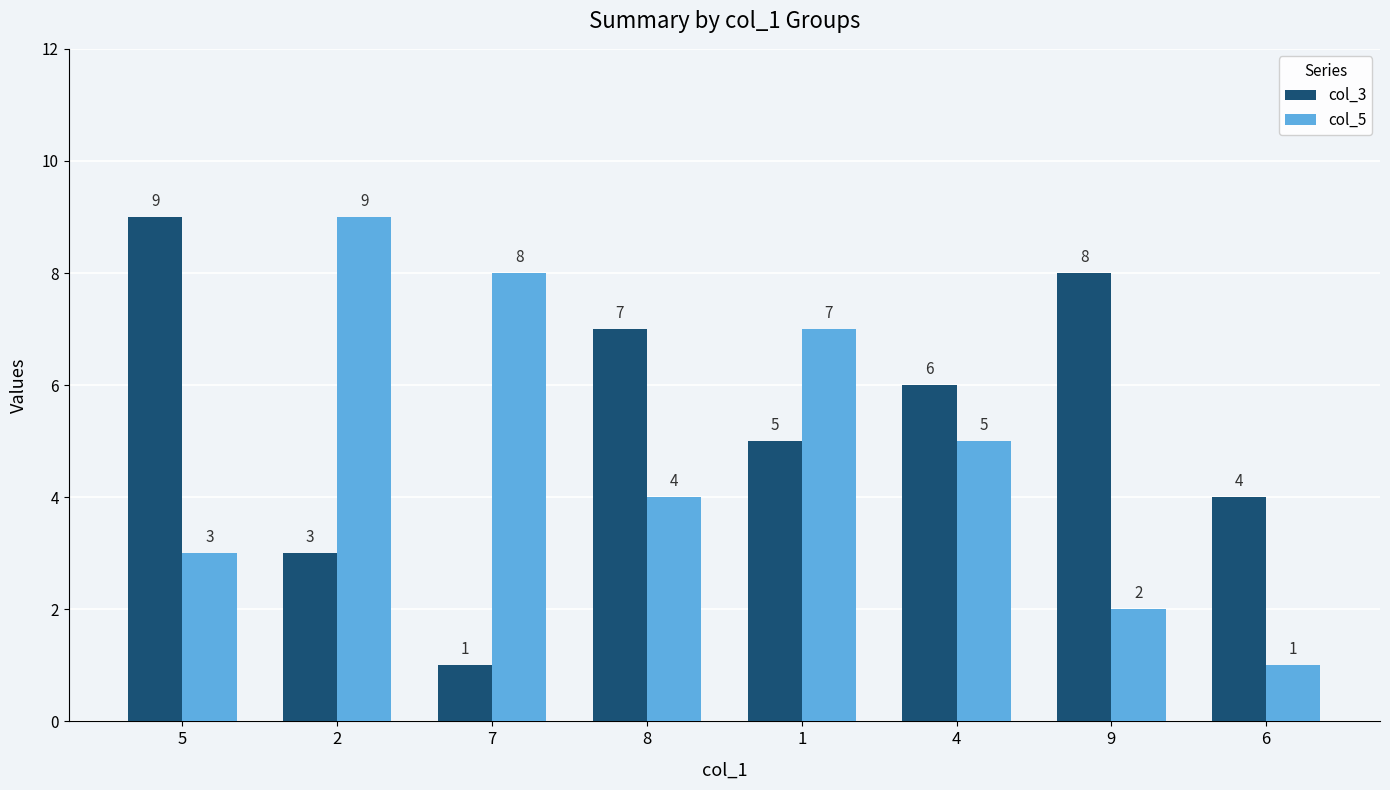

At 9, list the series in order from largest to smallest.

col_3, col_5